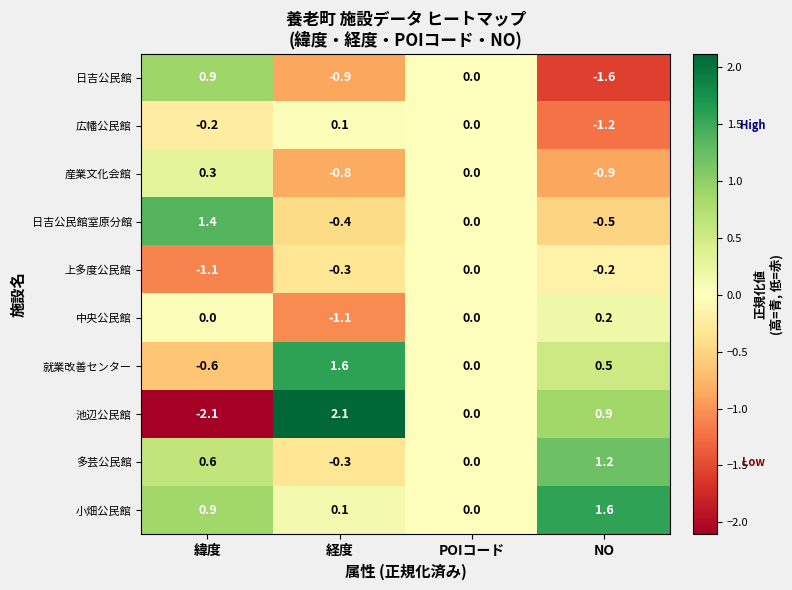

Between 緯度 and 経度, which series saw the biggest shift?

池辺公民館